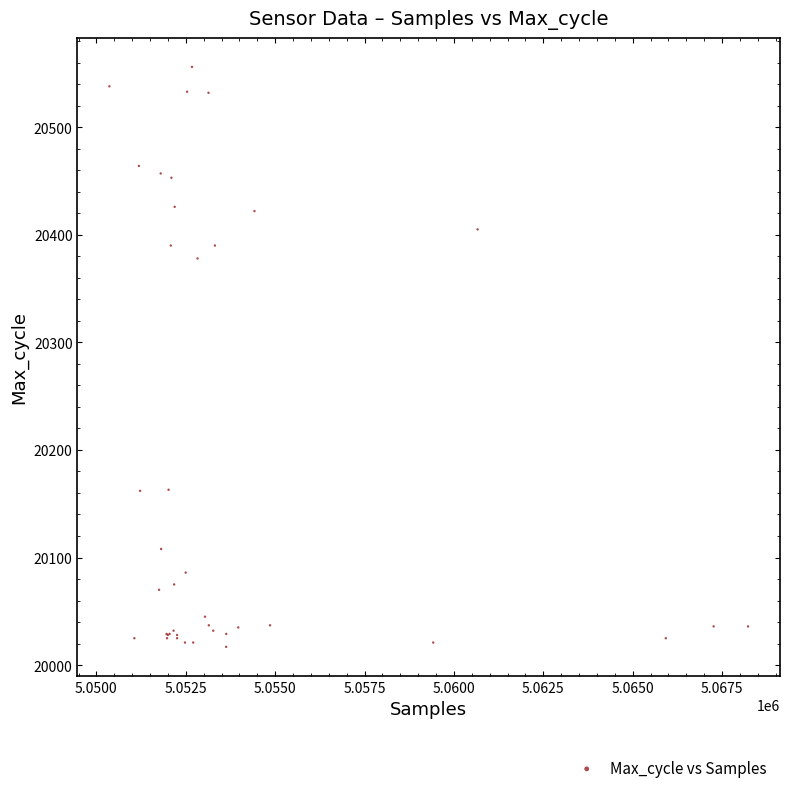

What Y value in the scatter plot is closest to 20286?

20378